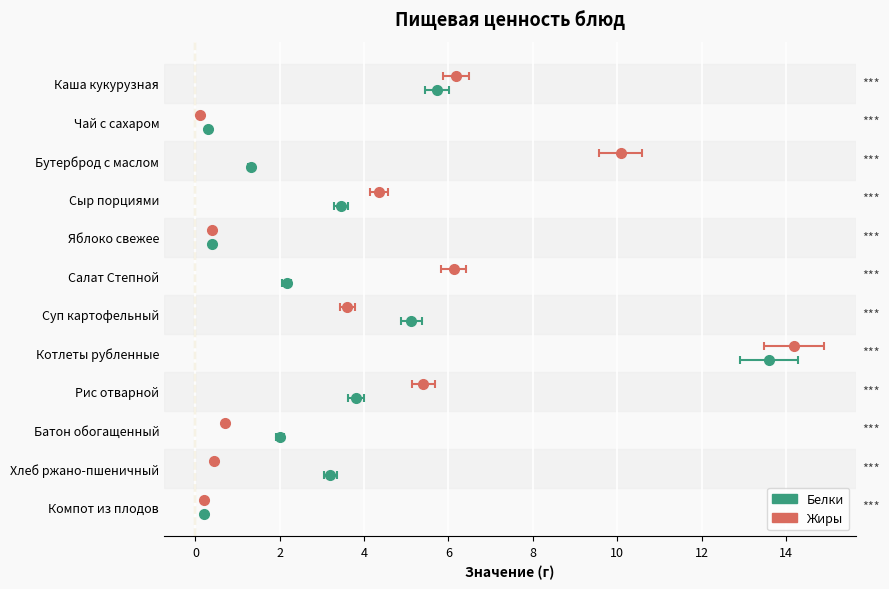

How many distinct data groups are displayed?

2